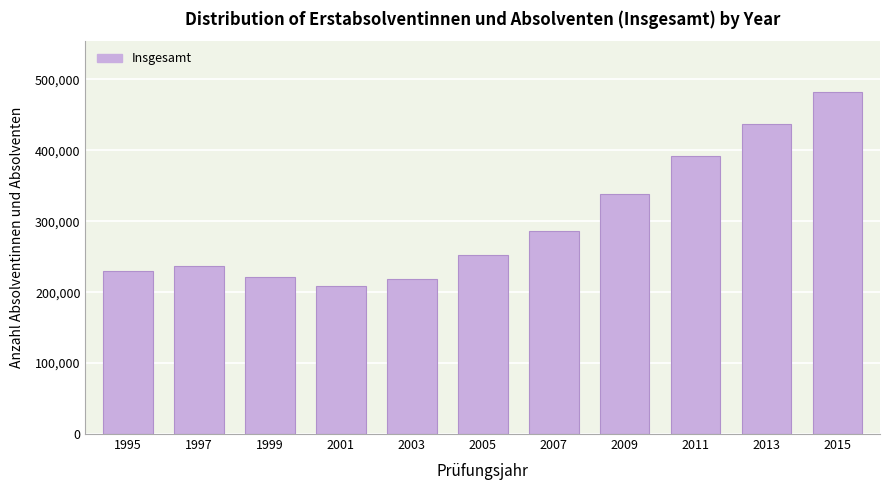

Reading left to right, what are all the values shown in this chart?

229920	237144	221696	208123	218146	252482	286391	338656	392171	436420	481588